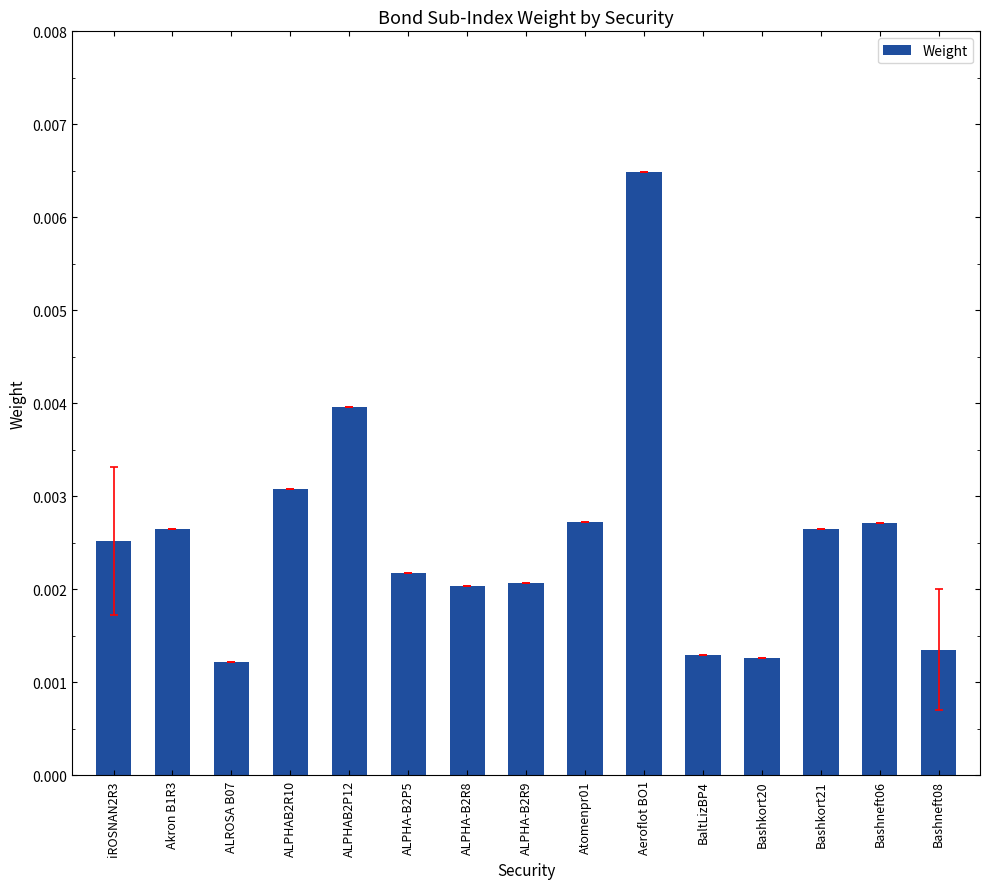

Which category has the highest value across all series?

Aeroflot BO1